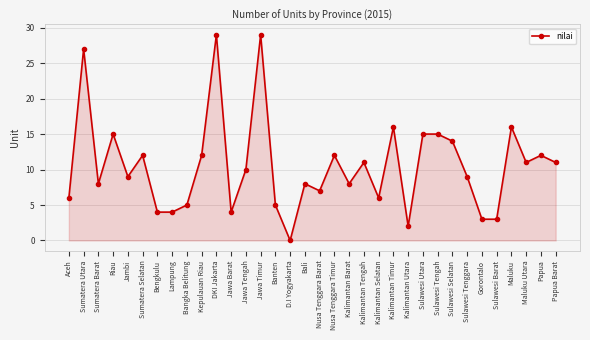

How many categories are shown in the chart?

34